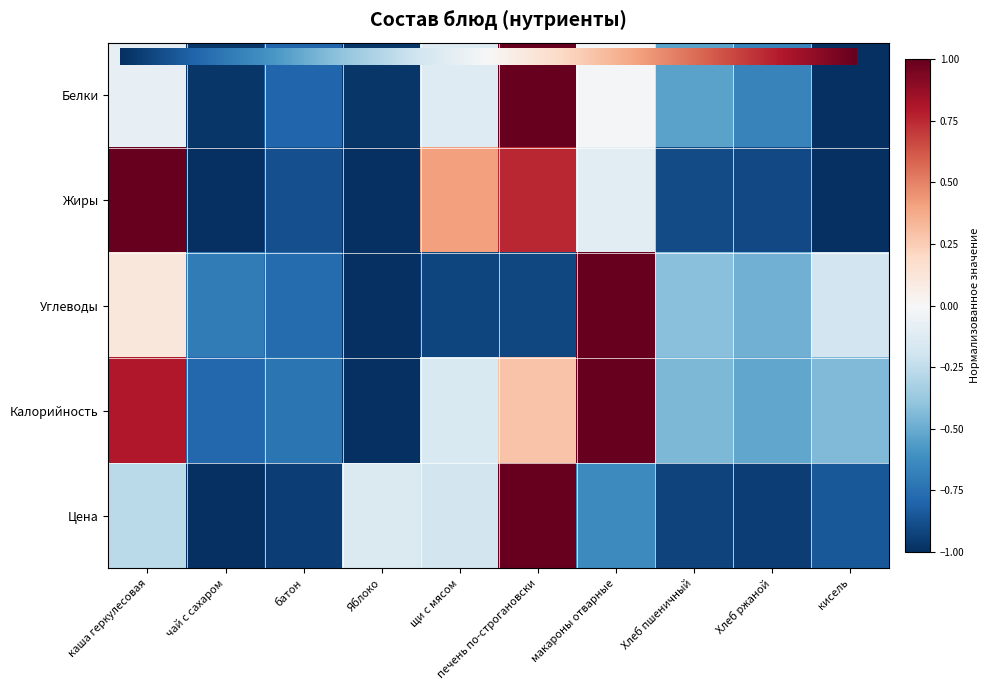

What is the total value across all series at Яблоко?

-4.1